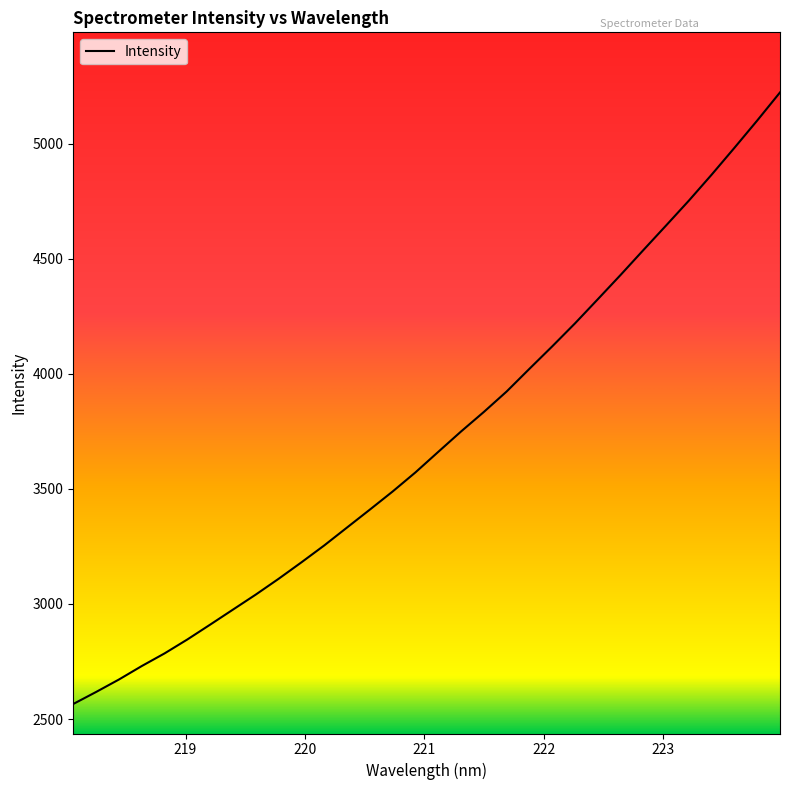

What is the difference between the maximum and minimum values?

2657.2